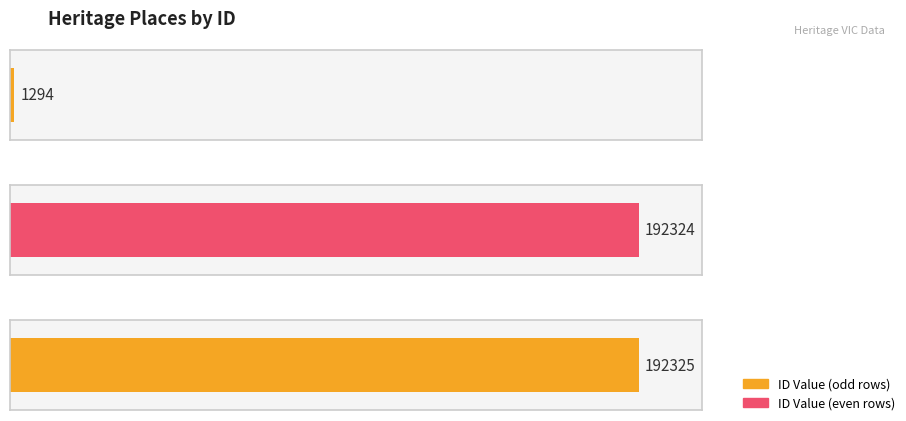

What value does the data have at MURTOA WATER TOWER?

1294